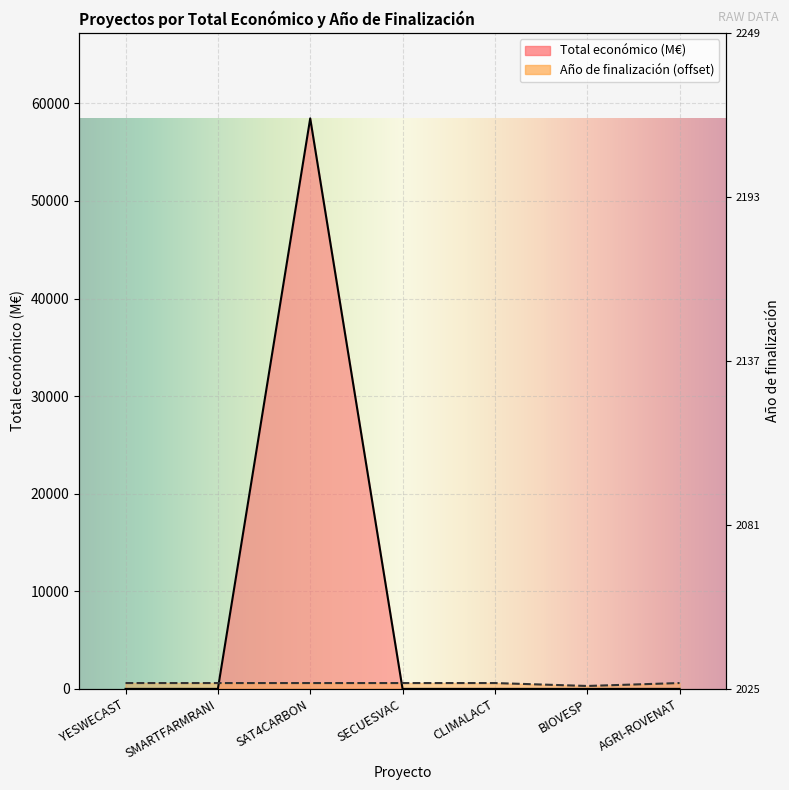

What are all the series names shown in the legend?

Total económico, Año de finalización